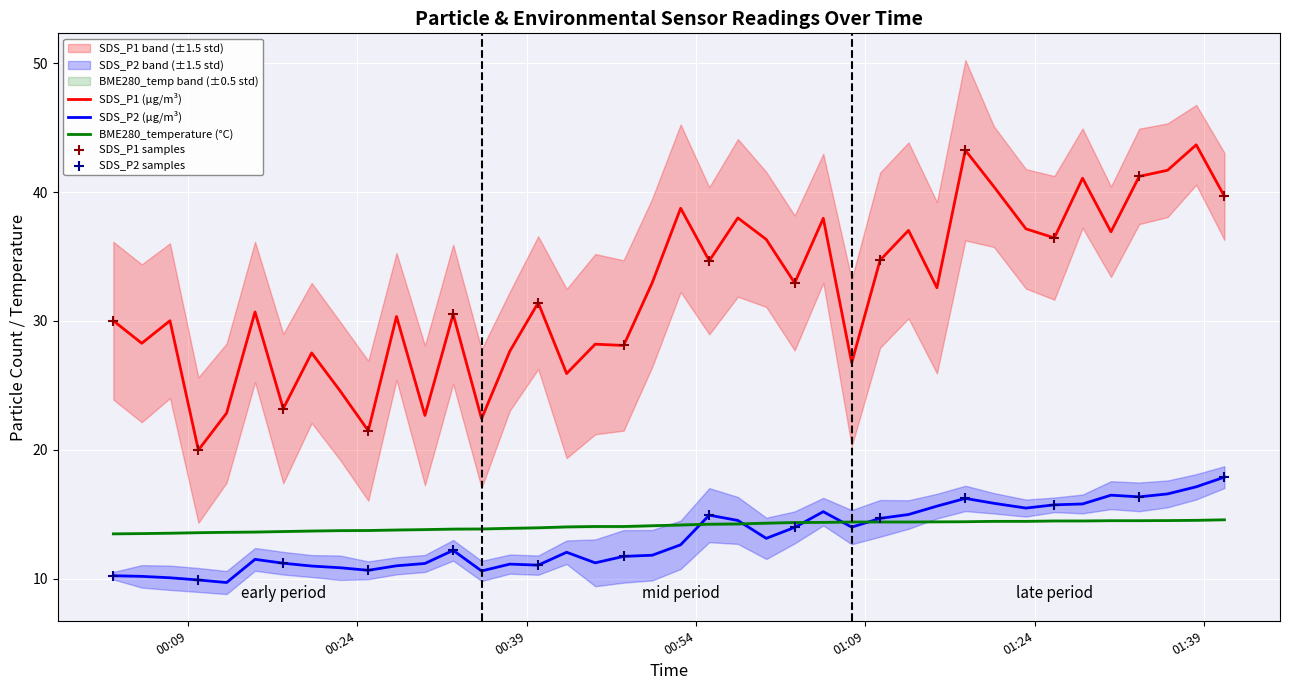

Which series has the largest Y range (max minus min)?

SDS_P1